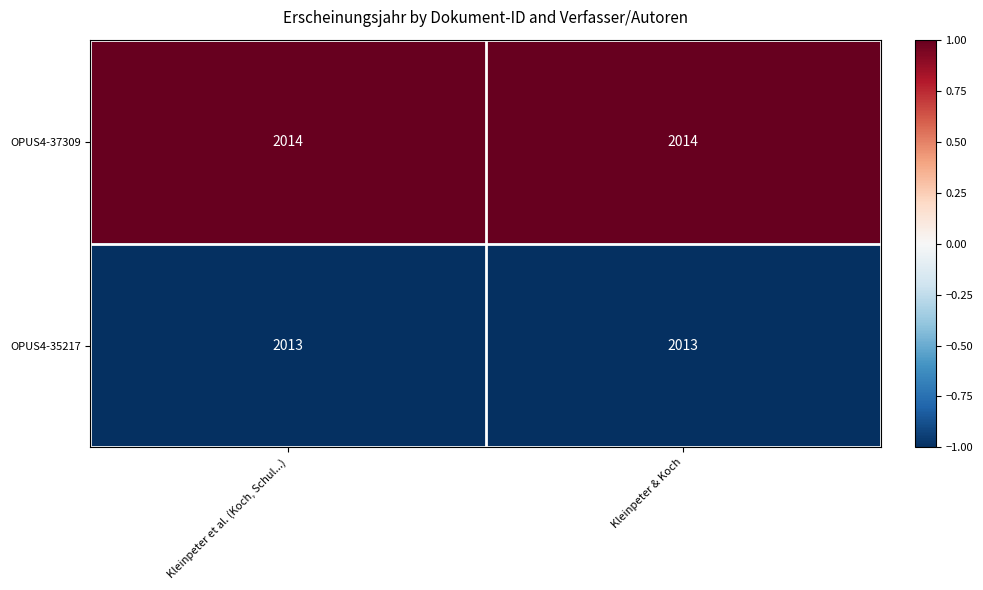

List the series in order of their overall mean, lowest first.

OPUS4-35217, OPUS4-37309